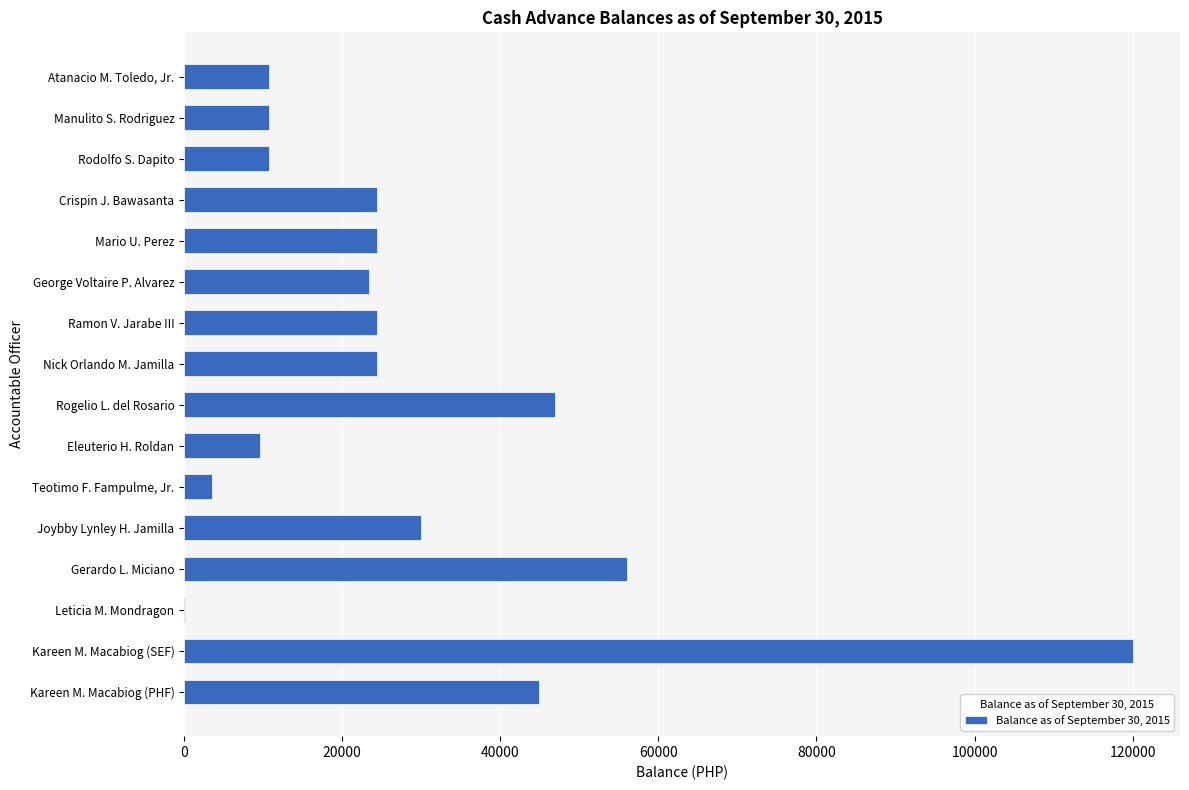

Are the bars grouped side by side (vs. stacked)?

No